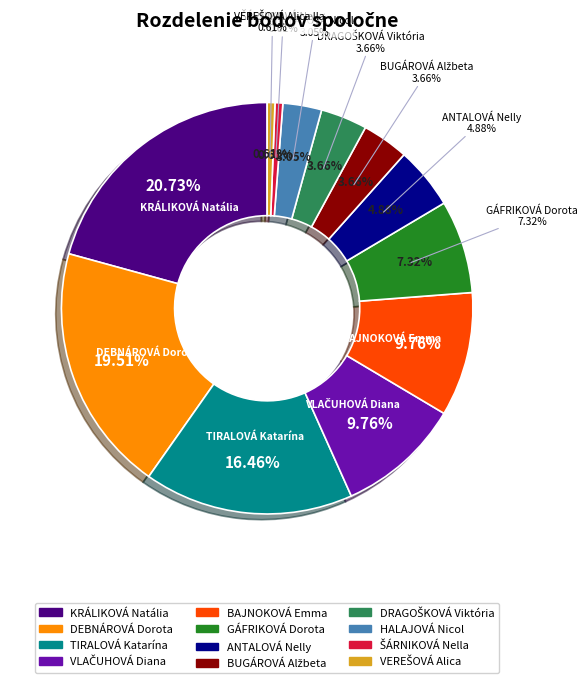

Rank the categories by value from lowest to highest.

ŠÁRNIKOVÁ Nella, VEREŠOVÁ Alica, HALAJOVÁ Nicol, BUGÁROVÁ Alžbeta, DRAGOŠKOVÁ Viktória, ANTALOVÁ Nelly, GÁFRIKOVÁ Dorota, VLAČUHOVÁ Diana, BAJNOKOVÁ Emma, TIRALOVÁ Katarína, DEBNÁROVÁ Dorota, KRÁLIKOVÁ Natália